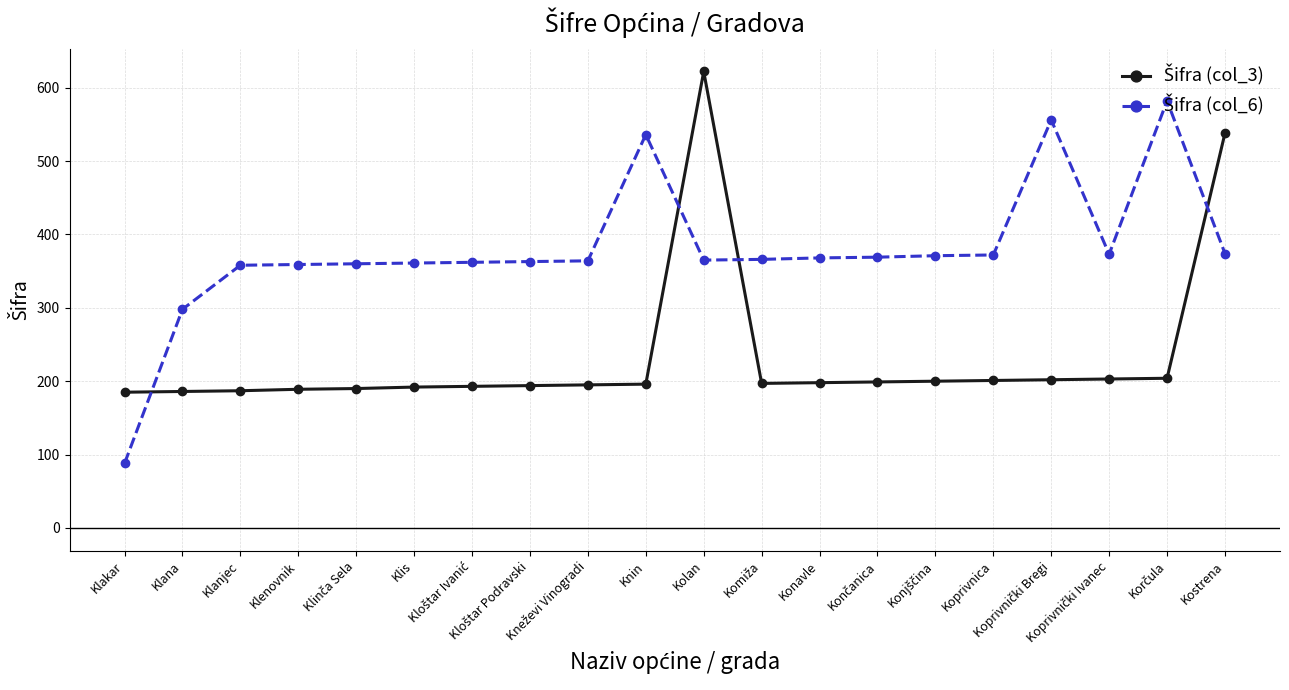

How many distinct data groups are displayed?

2